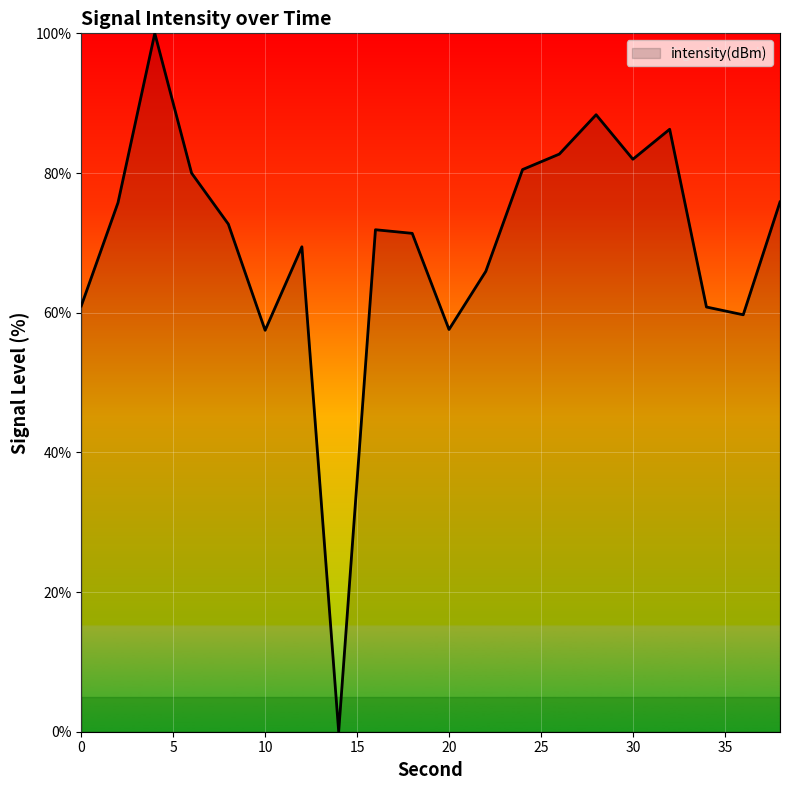

What is the greatest value displayed?

100.0